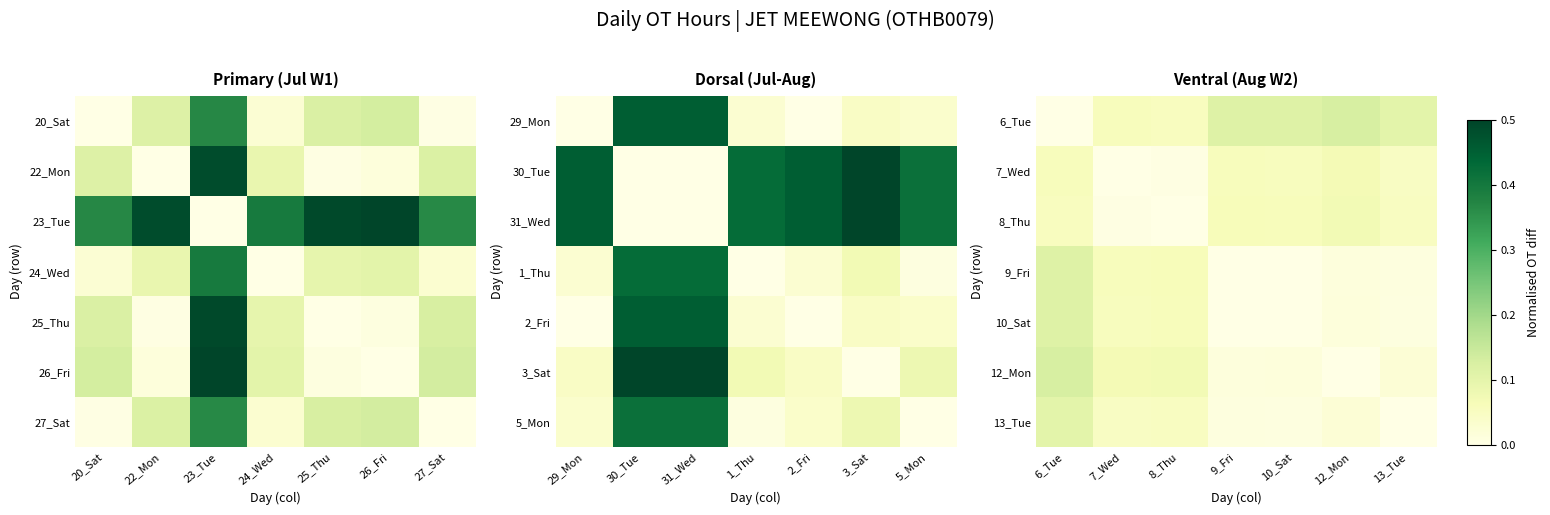

The 6_Tue series shows 0.2 at 10_Sat. True or false?

False